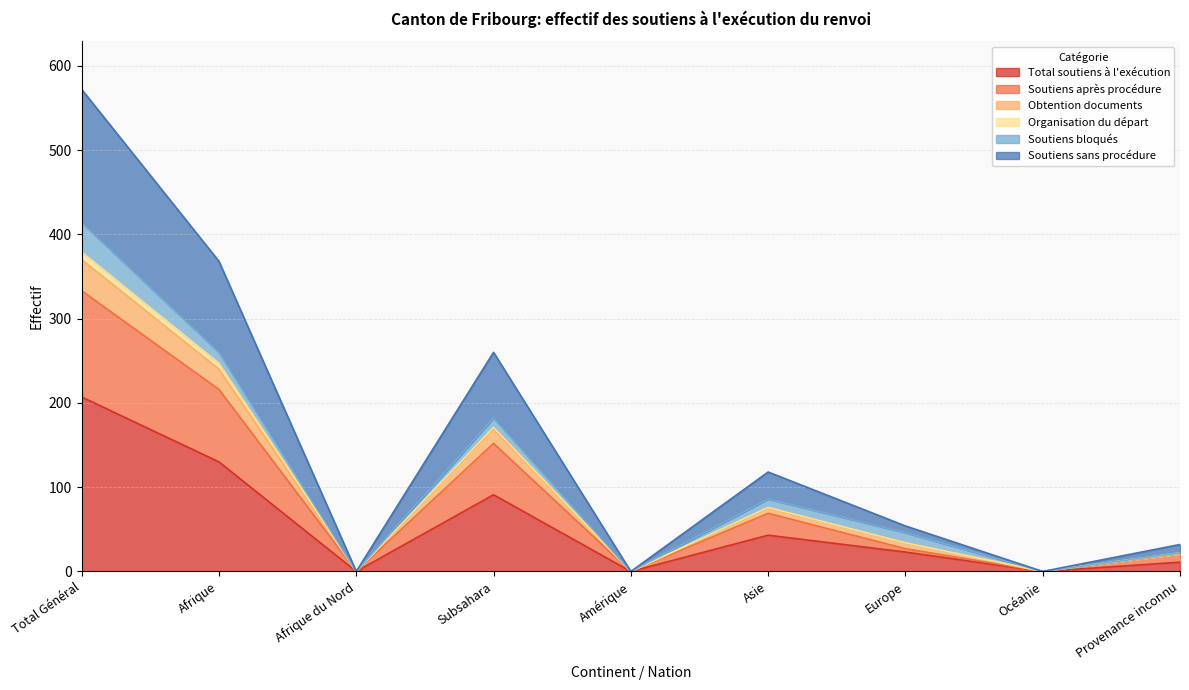

Which category has the highest value in the Total soutiens à l'exécution series?

Total Général